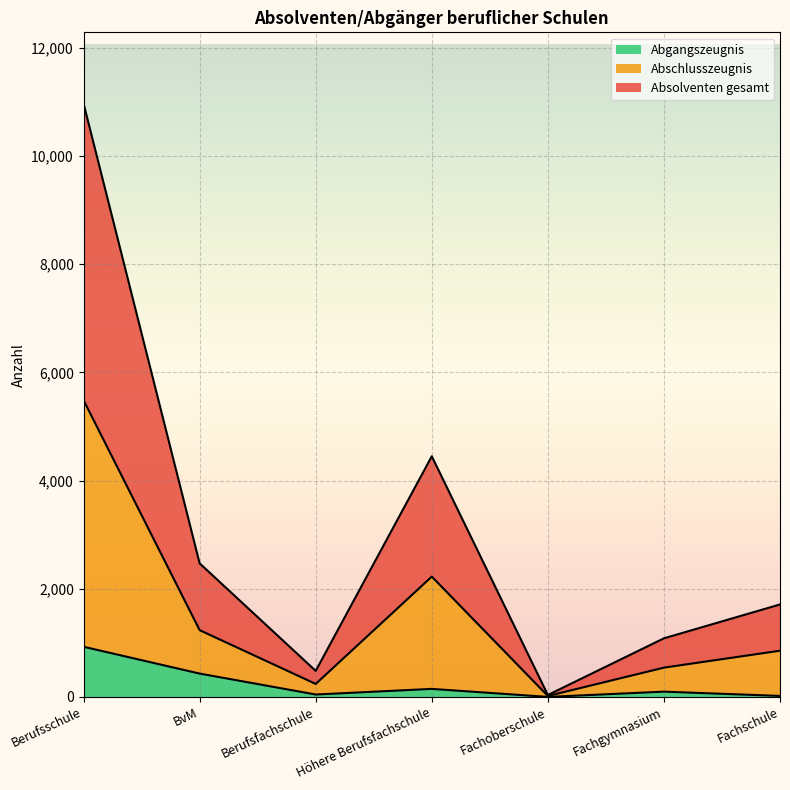

At which label does Abgangszeugnis reach its peak?

Berufsschule